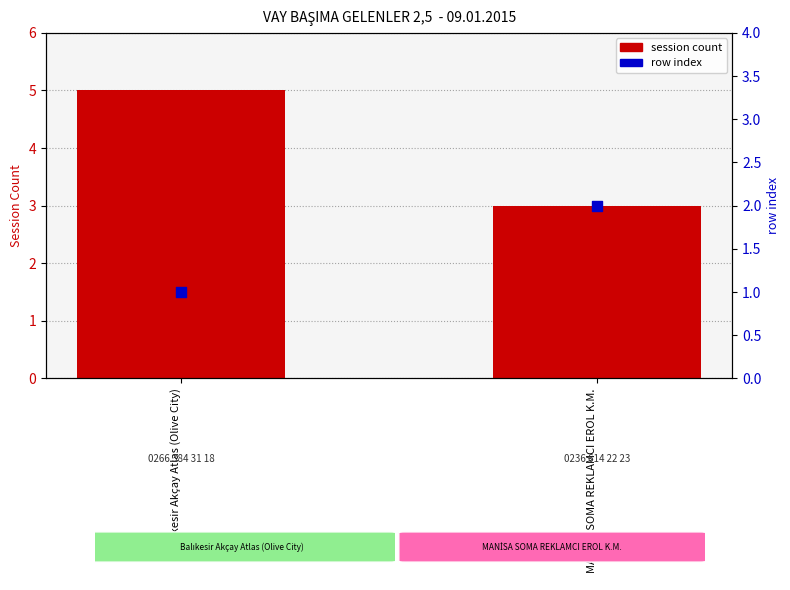

What are all the series names shown in the legend?

session count, row index